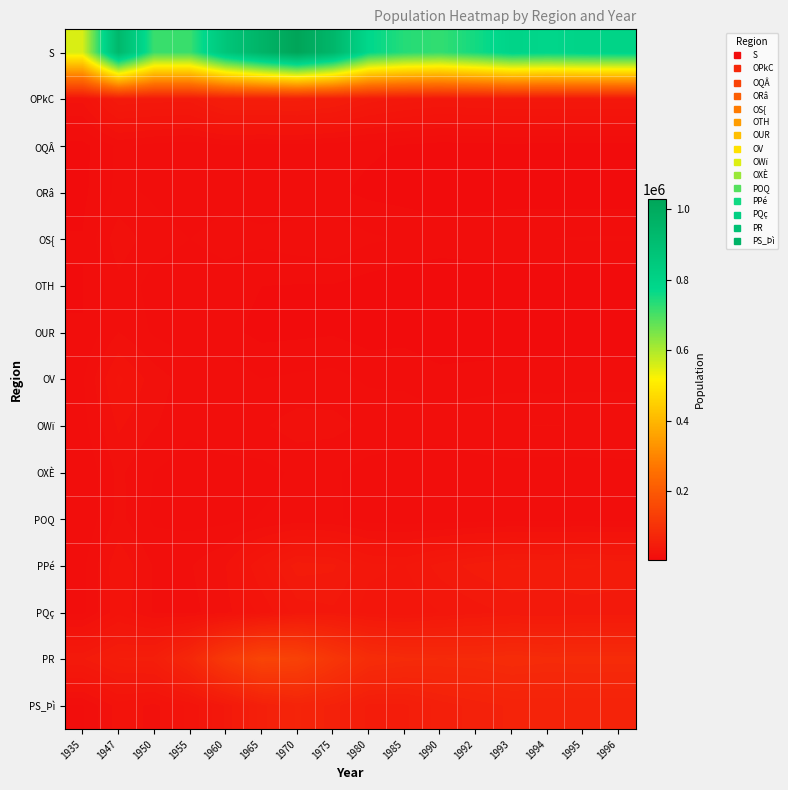

At how many categories does at least one series exceed 649917?

15